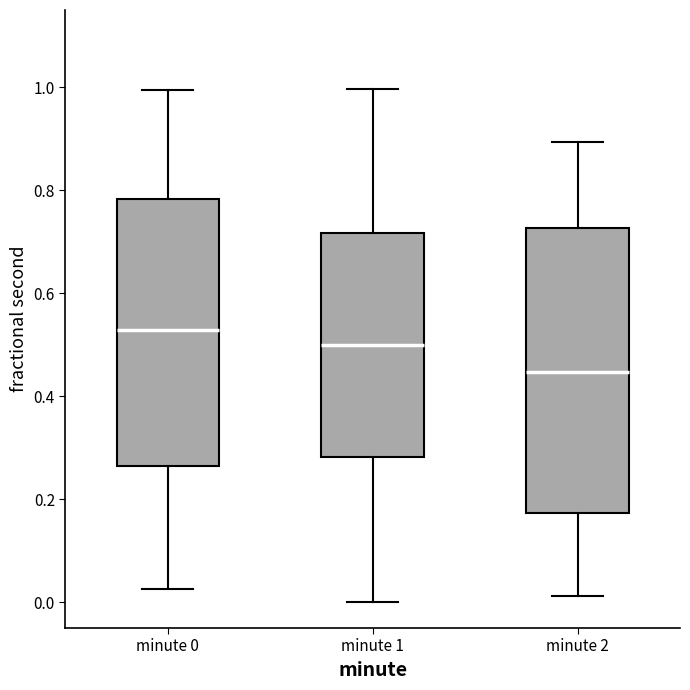

Reading left to right, read every box against the y-axis: the position of its median line, the range the box covers, and the ends of its whiskers. The values are not printed on the chart, so give them approximately, as read against the axis.

minute 0: median 0.52, box 0.26 to 0.78, whiskers 0.02 to 1.00
minute 1: median 0.50, box 0.28 to 0.72, whiskers 0.00 to 1.00
minute 2: median 0.44, box 0.18 to 0.72, whiskers 0.02 to 0.90